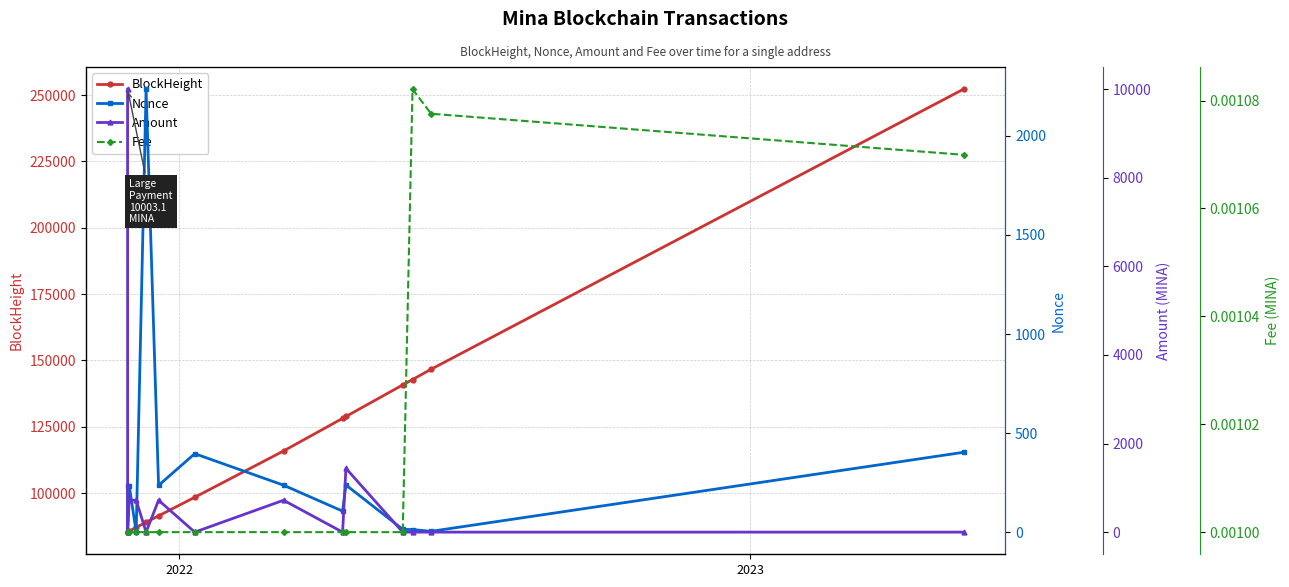

How many data points does each series have?

14